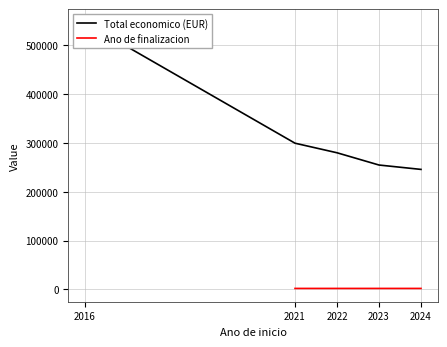

True or false: Total economico (EUR) and Ano de finalizacion cross at least once.

False